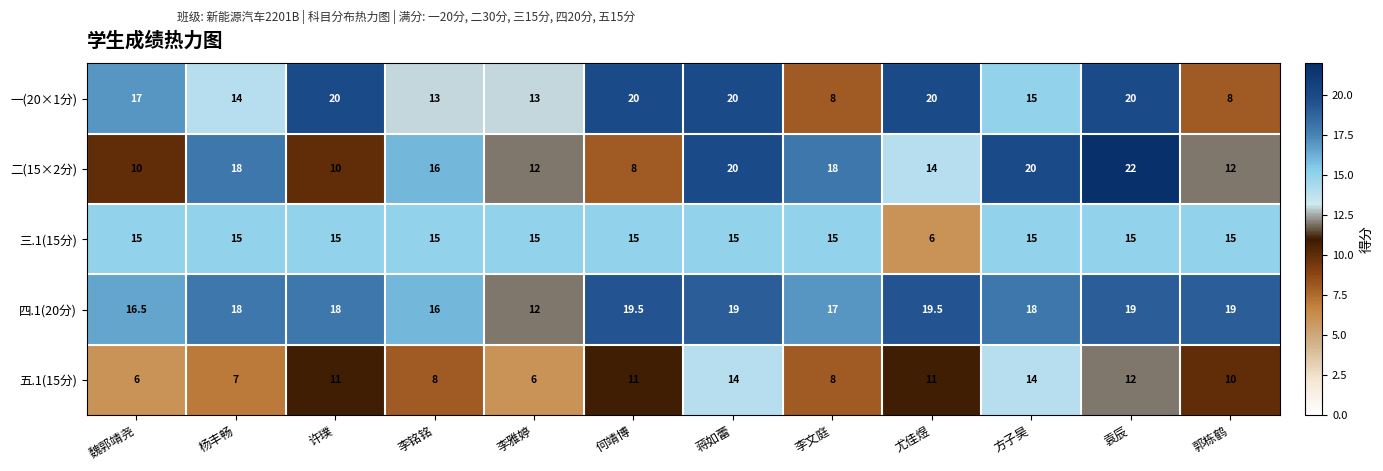

What is the approximate value of 五.1(15分) at 袁辰?

12.0